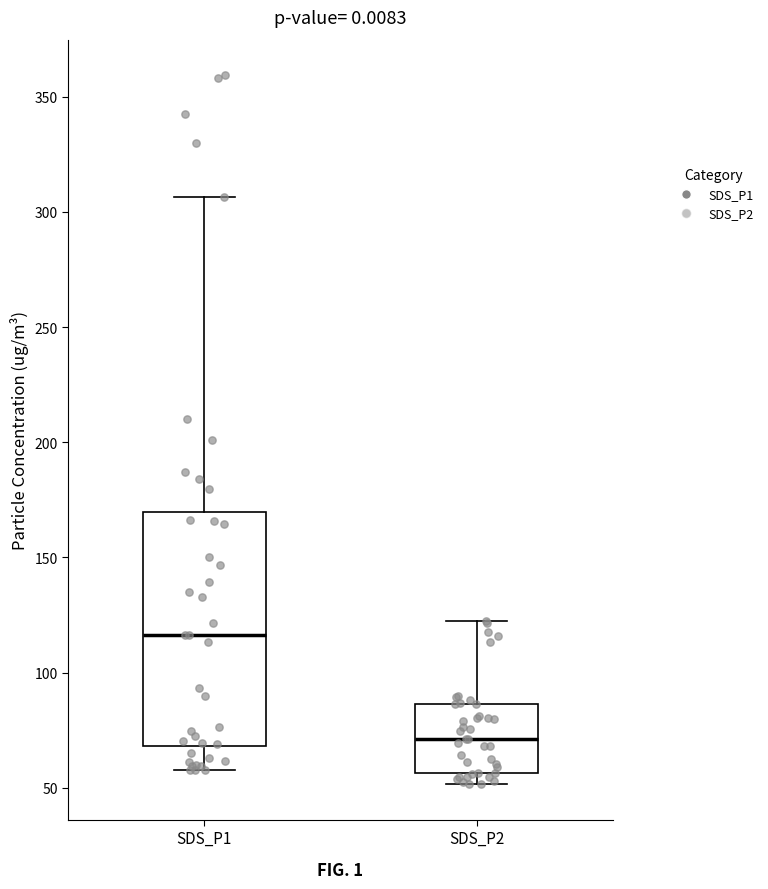

Reading left to right, transcribe this box plot: for each box, give where its median line is, the range the box spans, and where its two whiskers end, as read against the y-axis. The values are not printed on the chart, so give them approximately, as read against the axis.

SDS_P1: median 115, box 70 to 170, whiskers 60 to 305
SDS_P2: median 70, box 55 to 85, whiskers 50 to 120